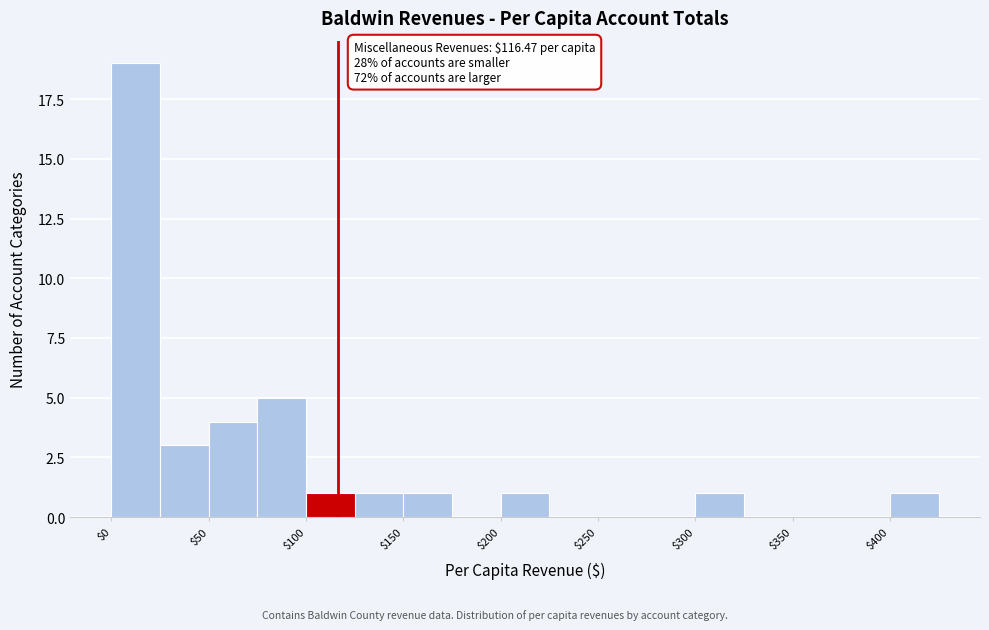

Which range on the x-axis has the tallest bar?

0 to 25